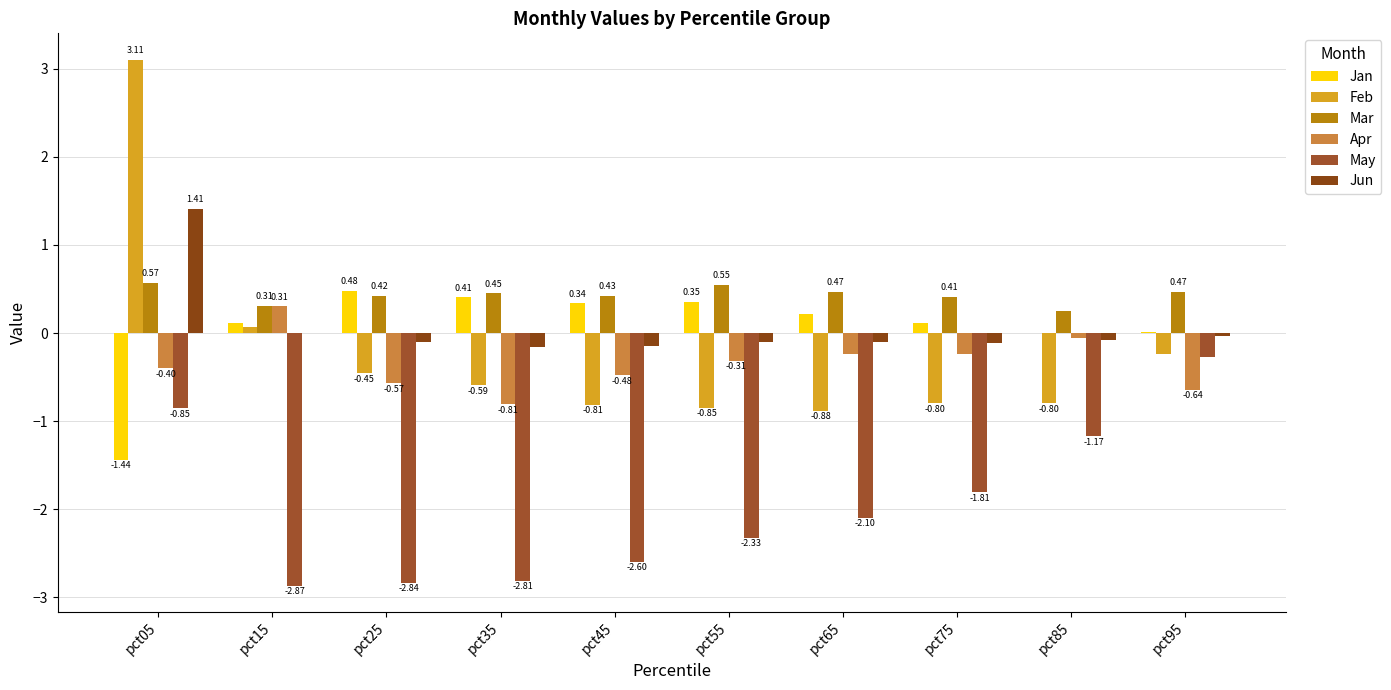

The Feb series shows -0.8 at pct45. True or false?

True